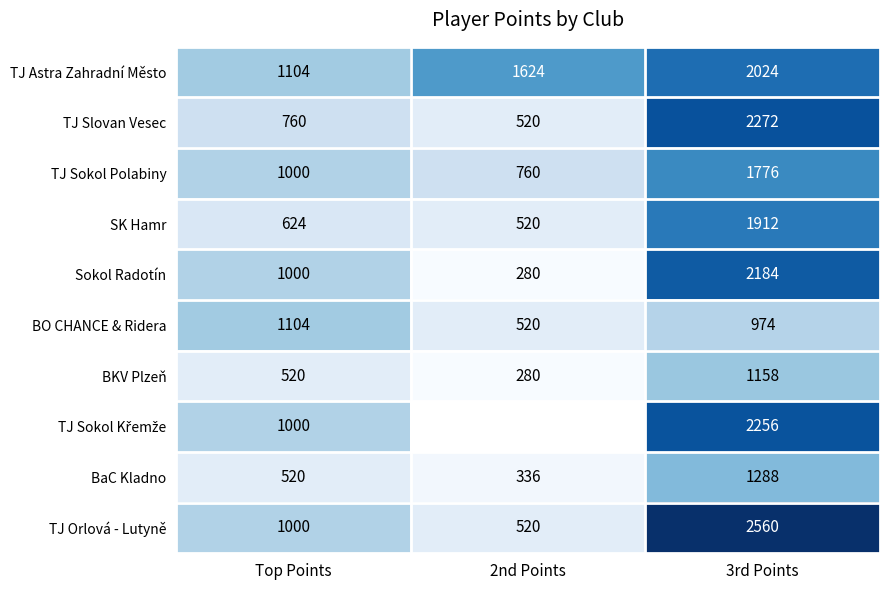

Is the value of SK Hamr at 2nd Points greater than the value of BaC Kladno at 2nd Points?

Yes